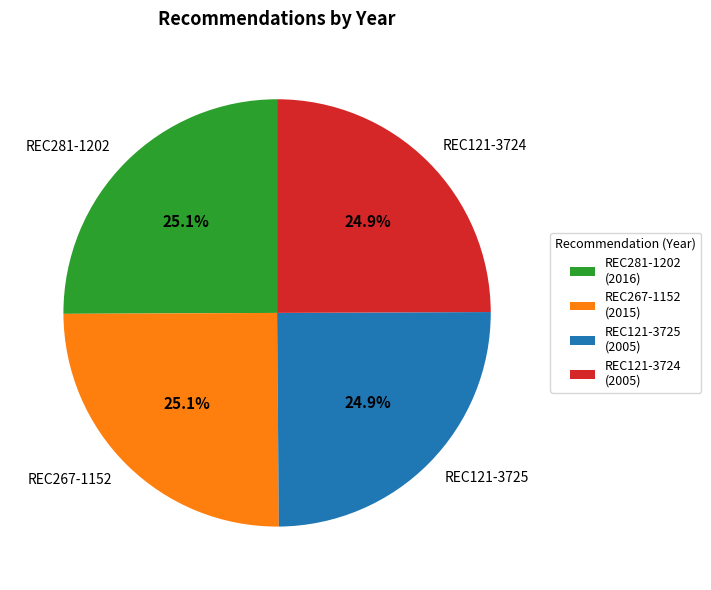

What is the ratio of the value at REC121-3724 to the value at REC121-3725?

1.0